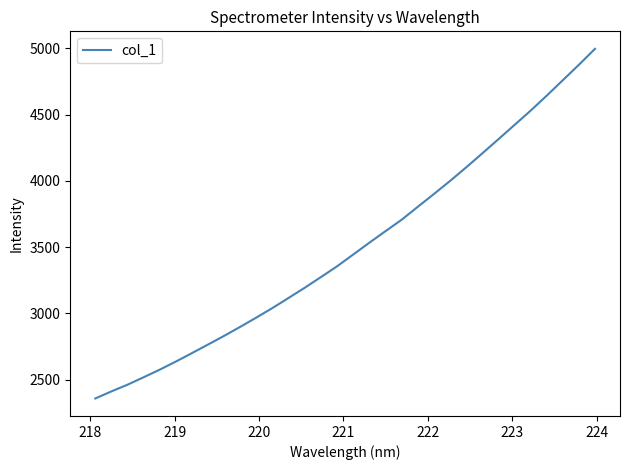

What is the difference between the maximum and minimum values?

2636.7